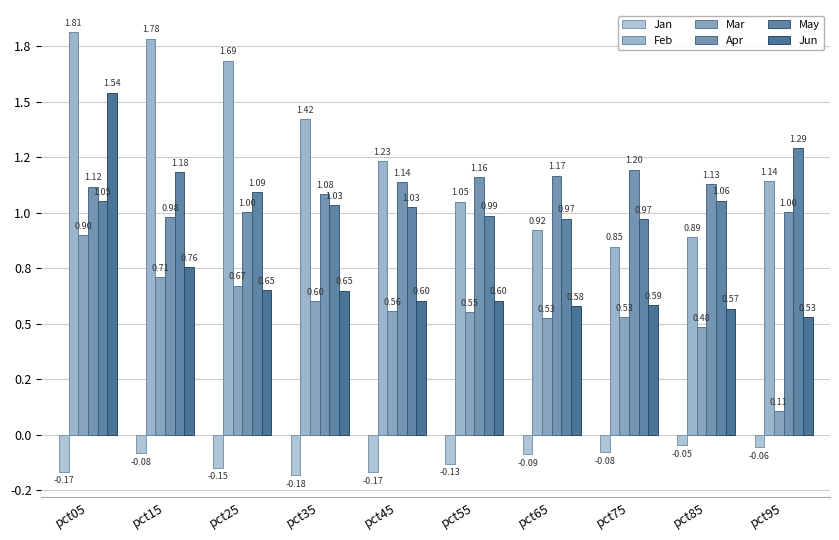

Does the chart contain any negative values?

Yes